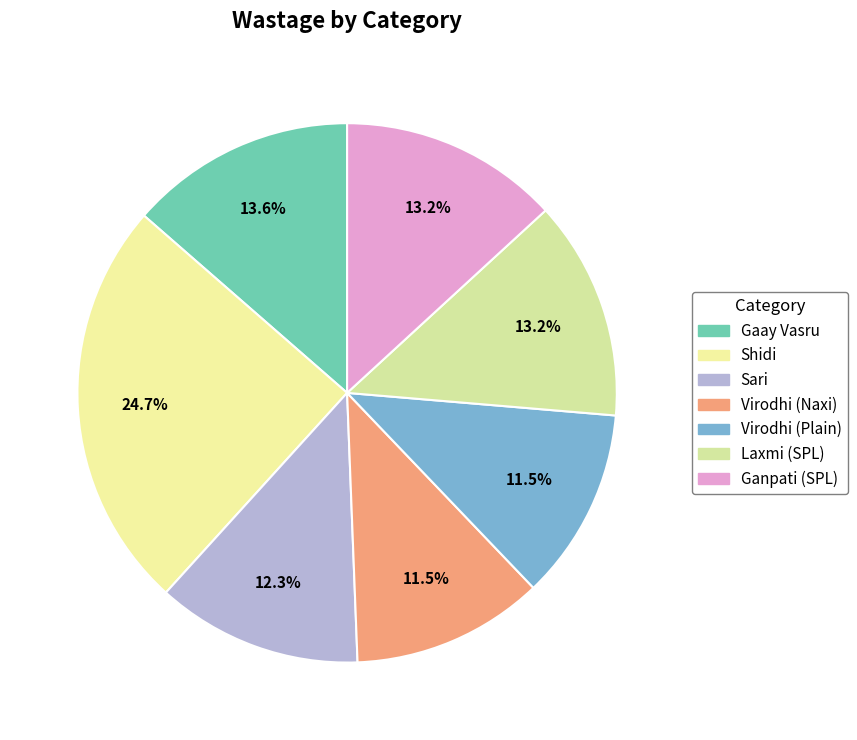

To the nearest percent, what is the combined percentage of Laxmi (SPL) and Gaay Vasru?

27%